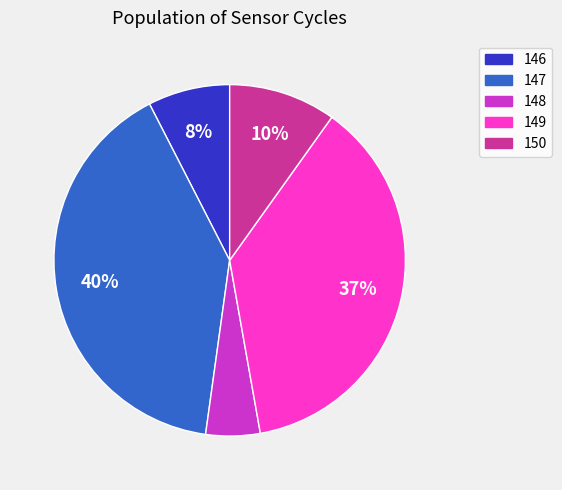

Does any single category account for the majority?

No